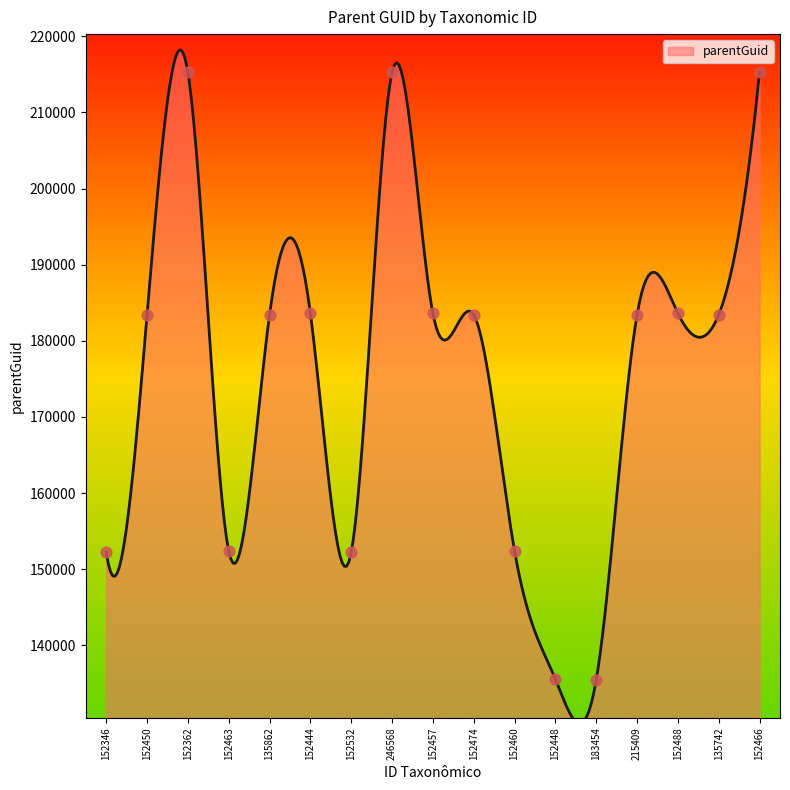

What is the ratio of the value at 152460 to the value at 152488?

0.8